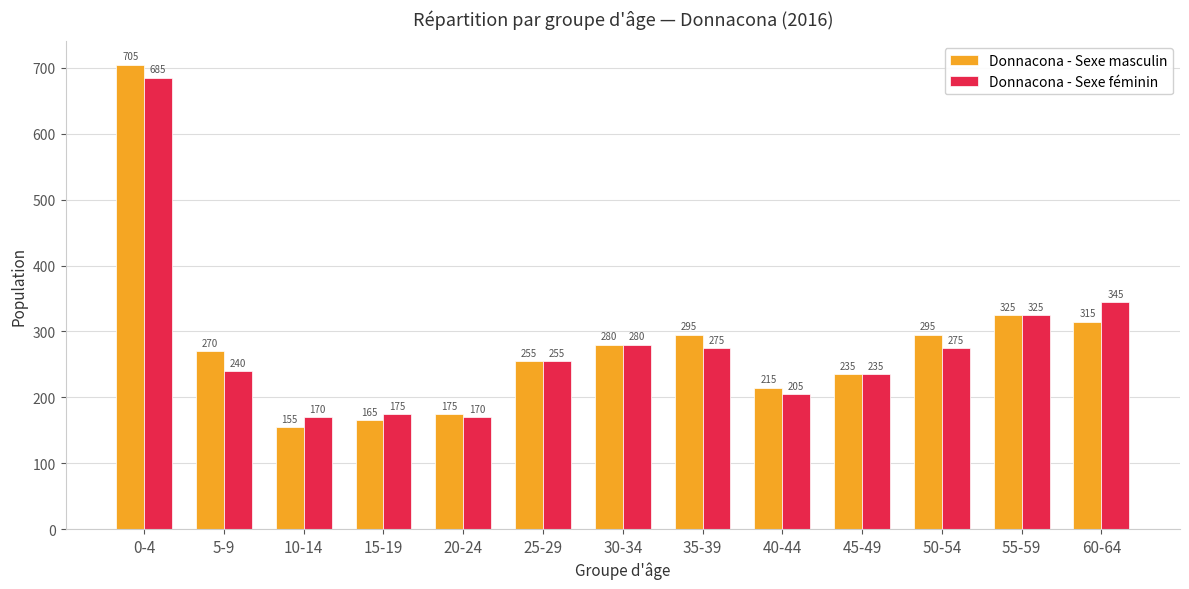

What is the value of the Donnacona - Sexe féminin bar at the 10th from the left?

235